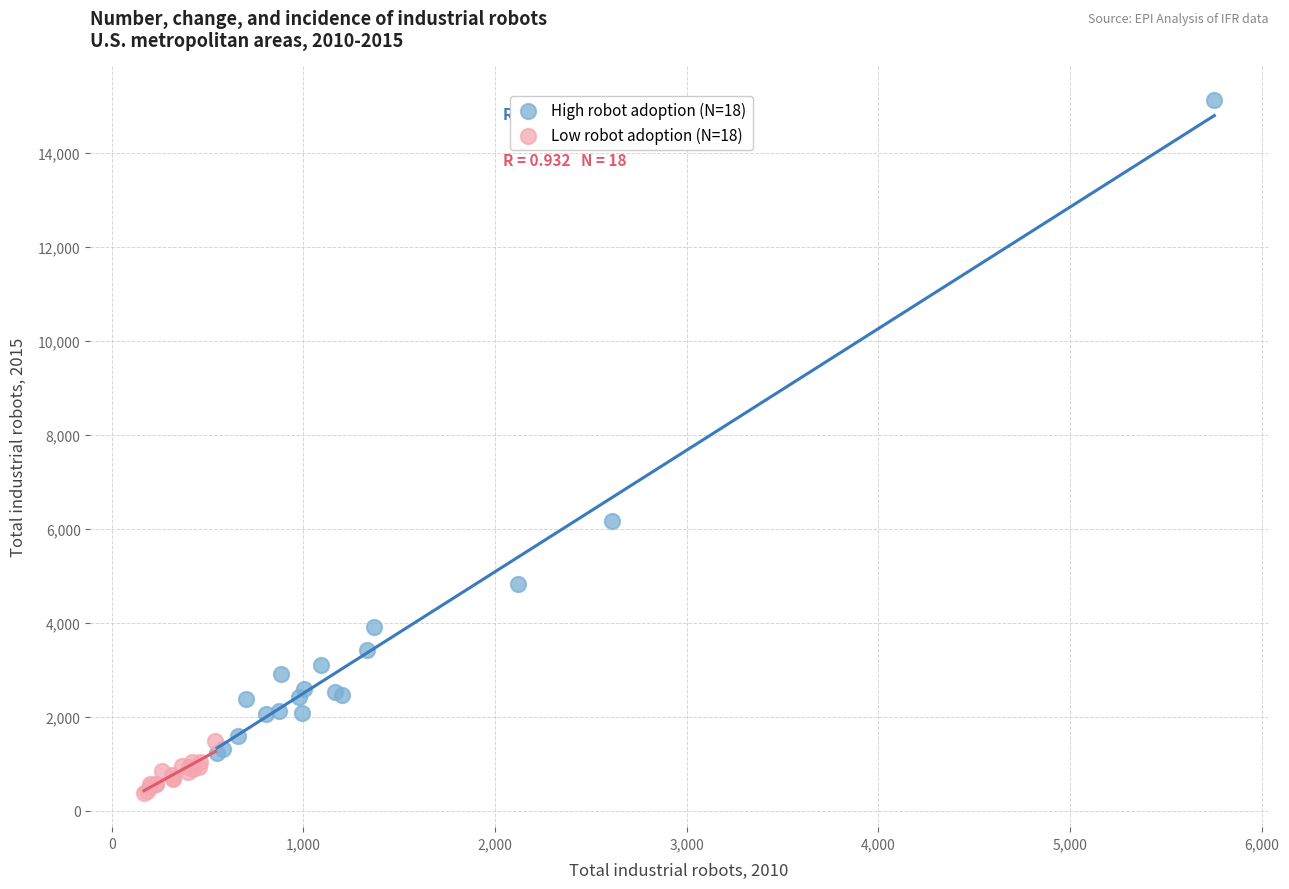

Which series contains the highest Y value?

High robot adoption (N=18)